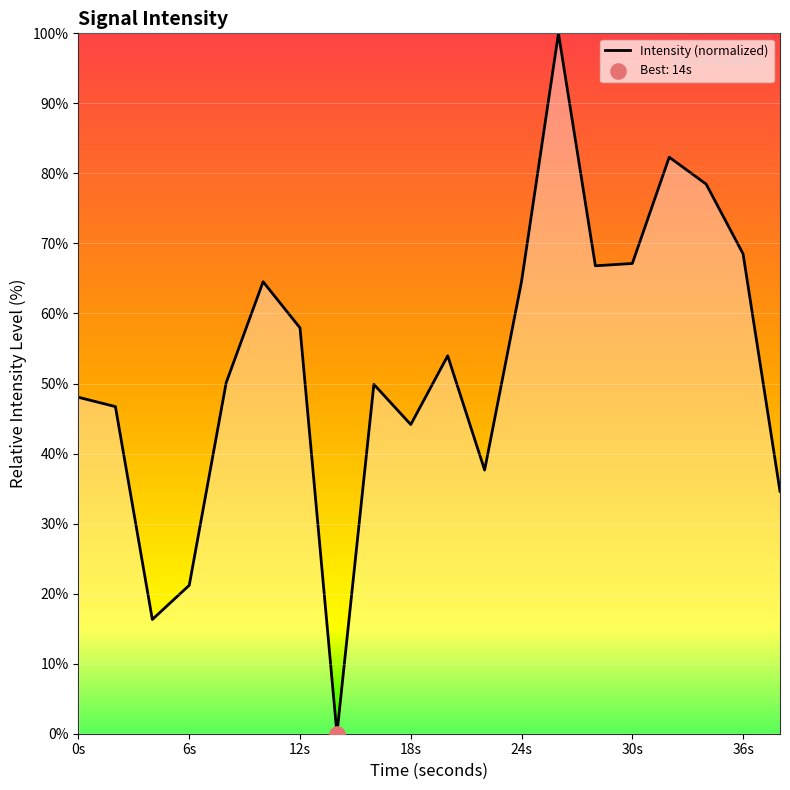

What is the greatest value displayed?

100.0